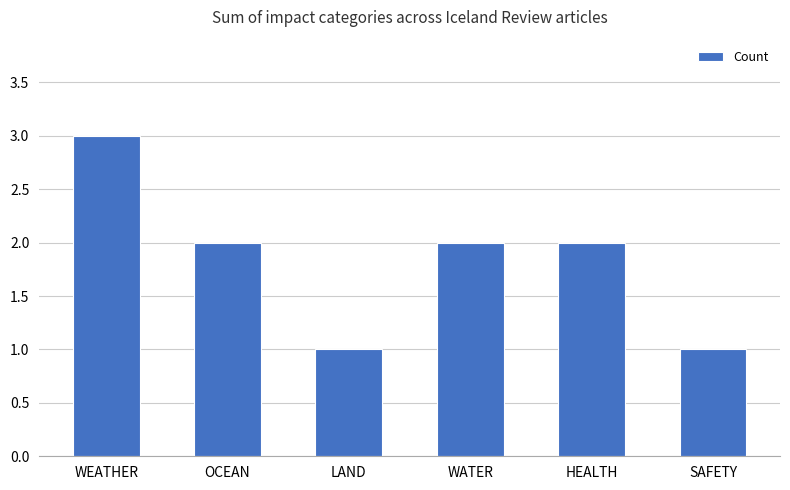

Reading left to right, what are all the values shown in this chart?

WEATHER=3	OCEAN=2	LAND=1	WATER=2	HEALTH=2	SAFETY=1